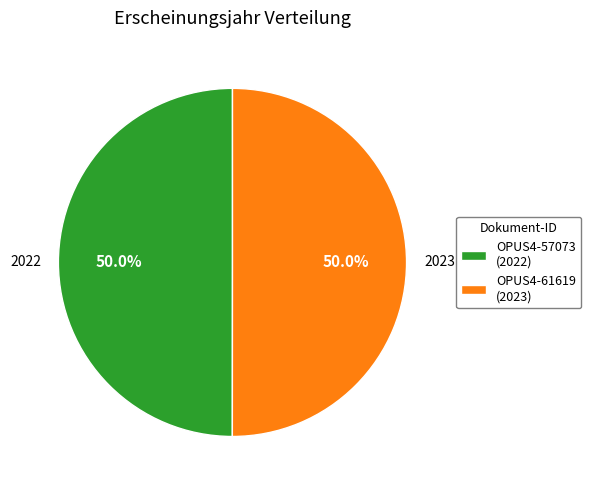

True or false: OPUS4-57073 accounts for 37% of the total.

False